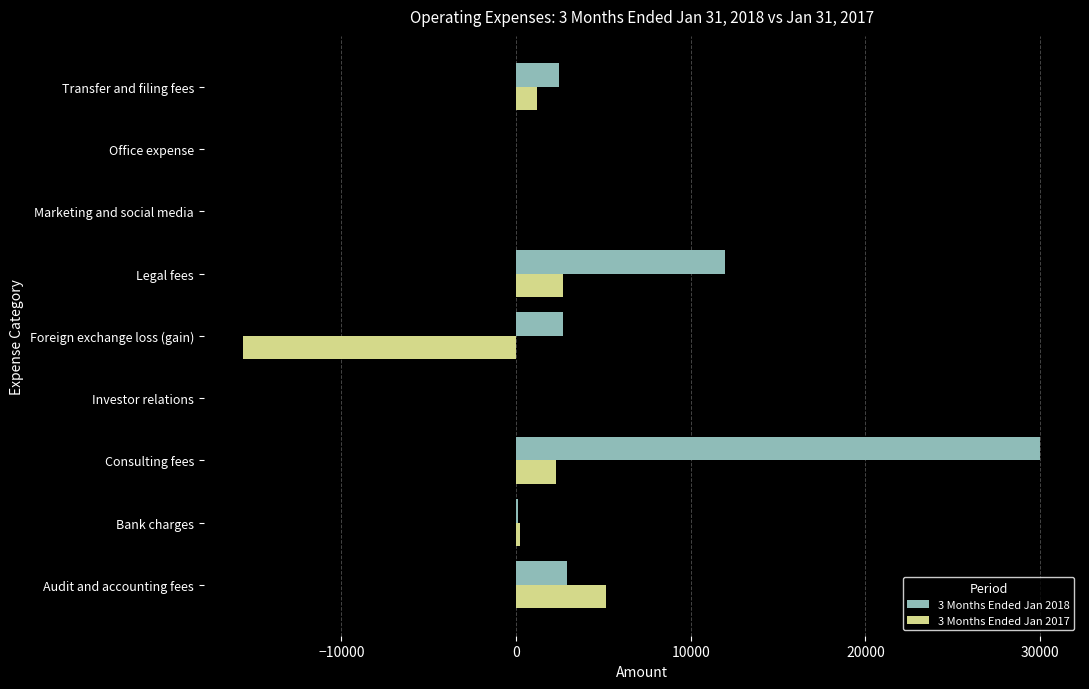

Which series has the largest range (max minus min)?

3 Months Ended Jan 2018